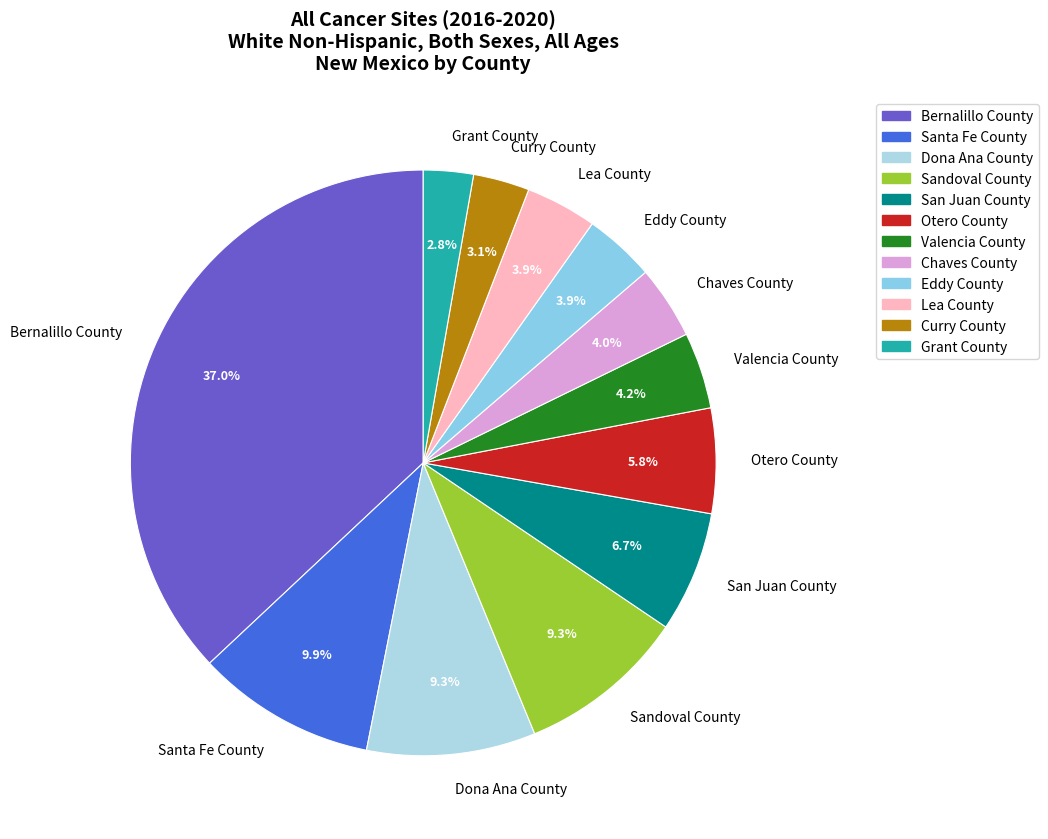

The Sandoval County slice represents 9% of the pie. True or false?

True